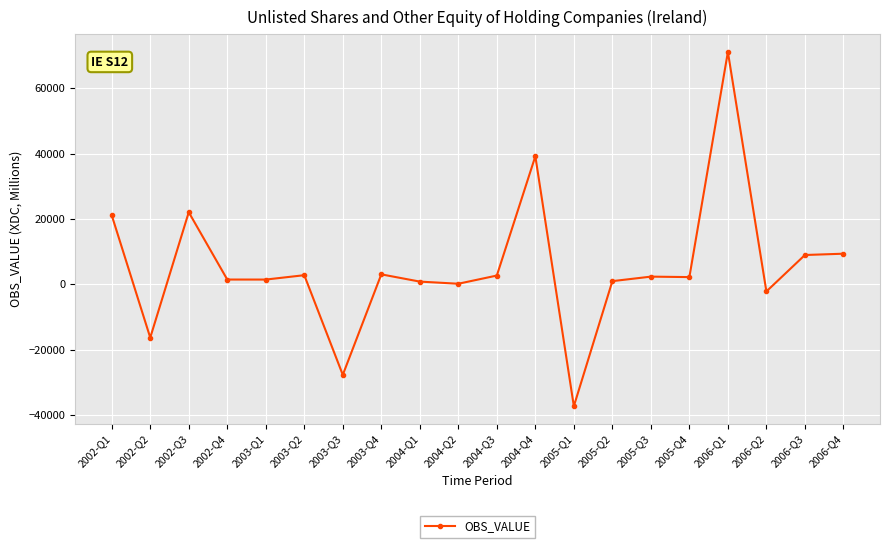

The value at 2002-Q1 is 21140. True or false?

True